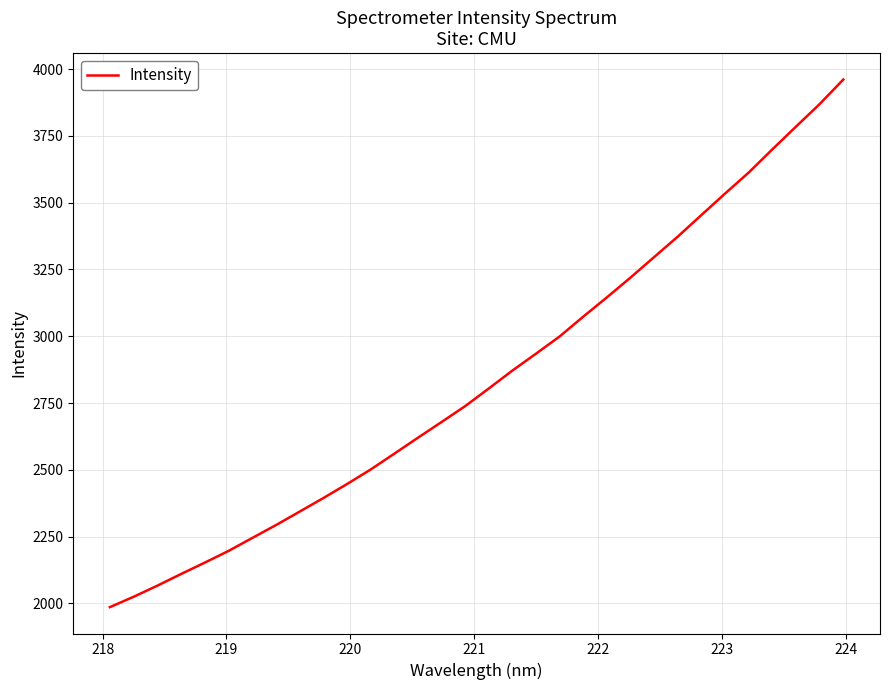

What is the difference between the maximum and minimum values?

1974.4